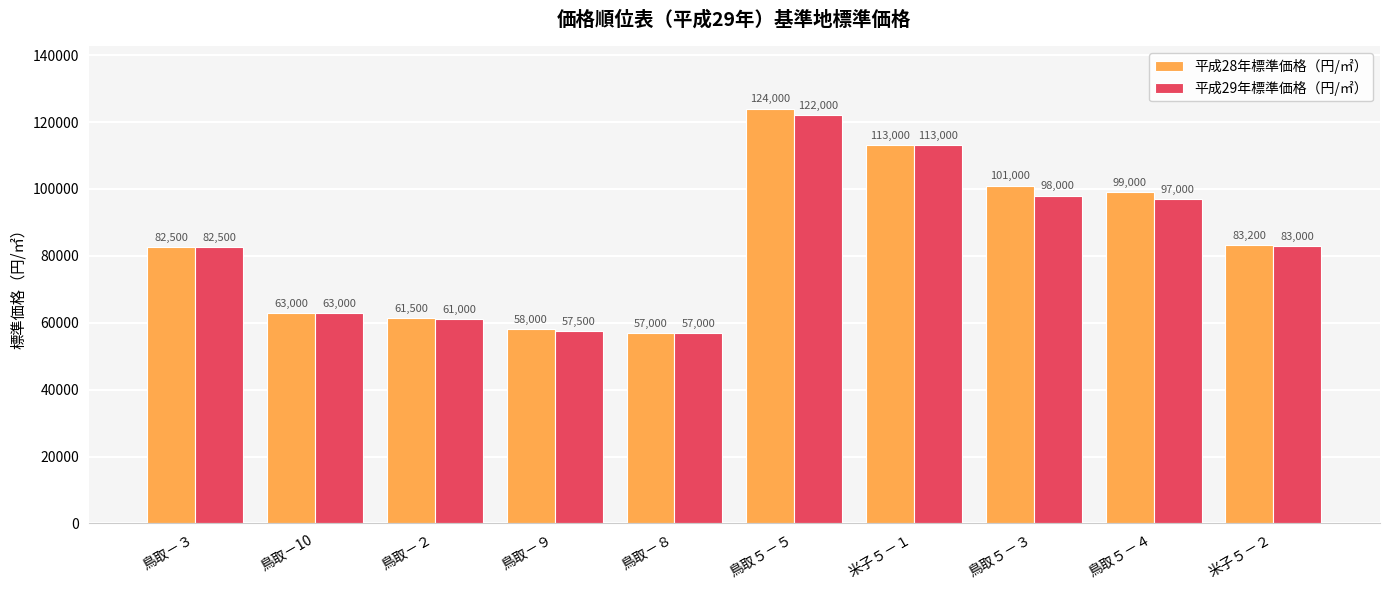

How many bars are there in each group?

2